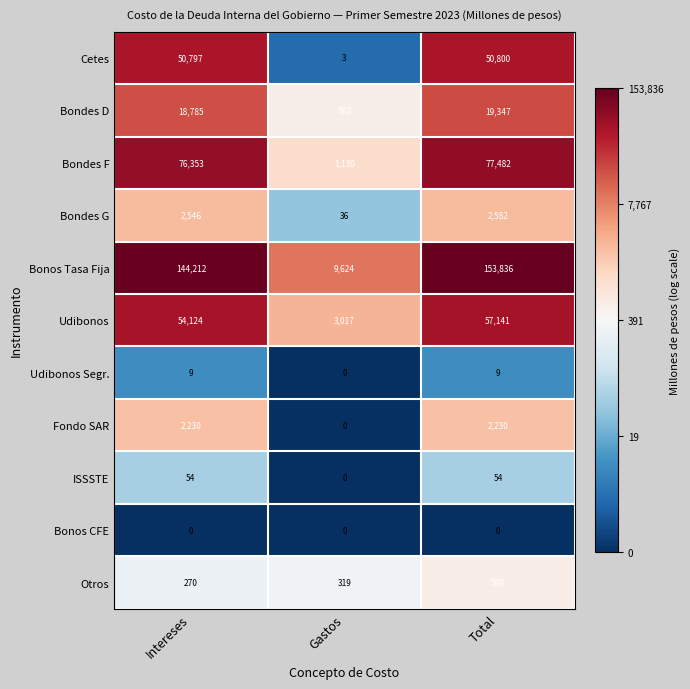

What is the difference between the maximum and minimum values in the Bondes D series?

18785